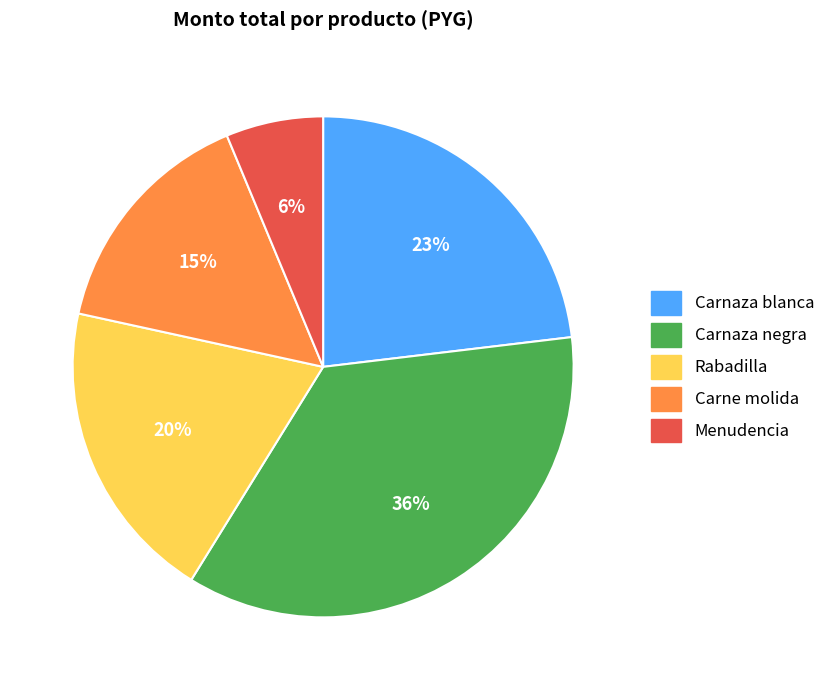

To the nearest percent, what is the average slice percentage?

20%